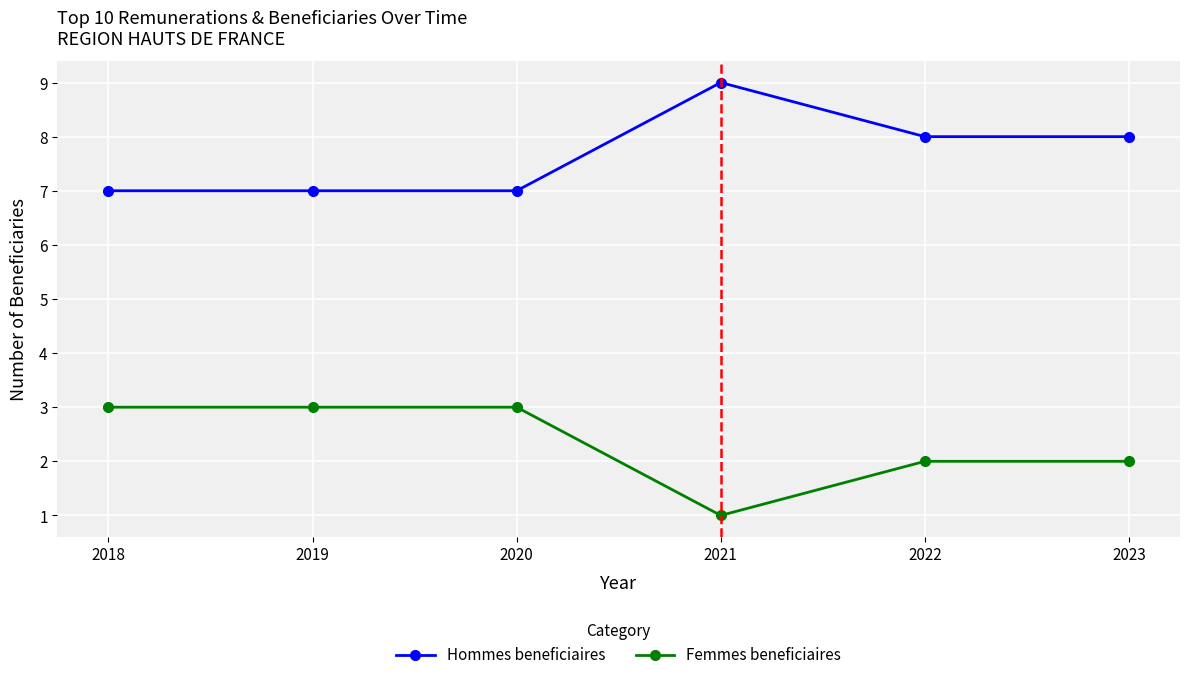

Reading left to right, what are all the values shown in this chart?

Hommes beneficiaires: 7	7	7	9	8	8
Femmes beneficiaires: 3	3	3	1	2	2